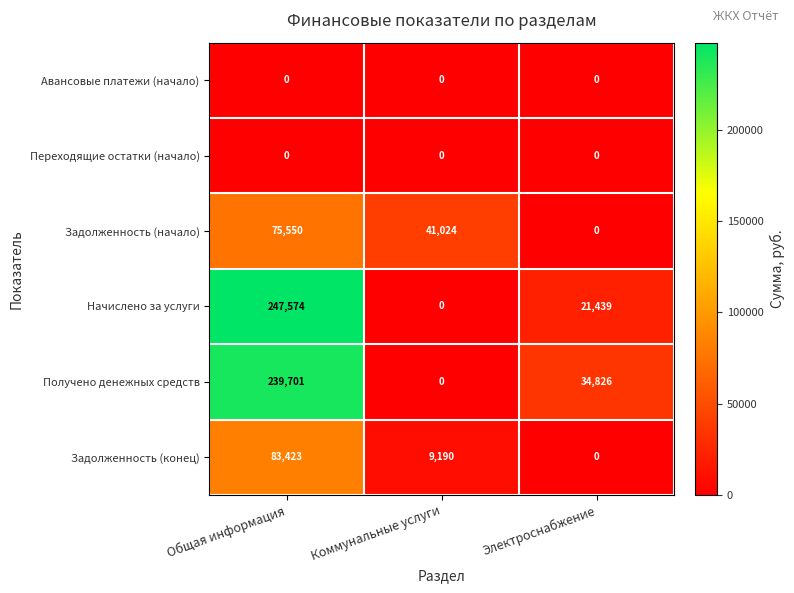

What is the total value across all series at Электроснабжение?

56265